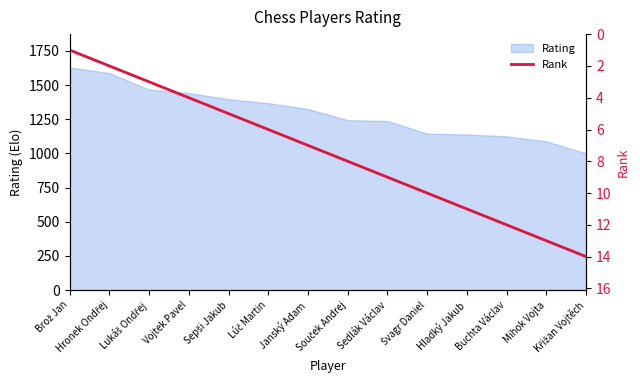

What position from the right is Lukáš Ondřej?

12